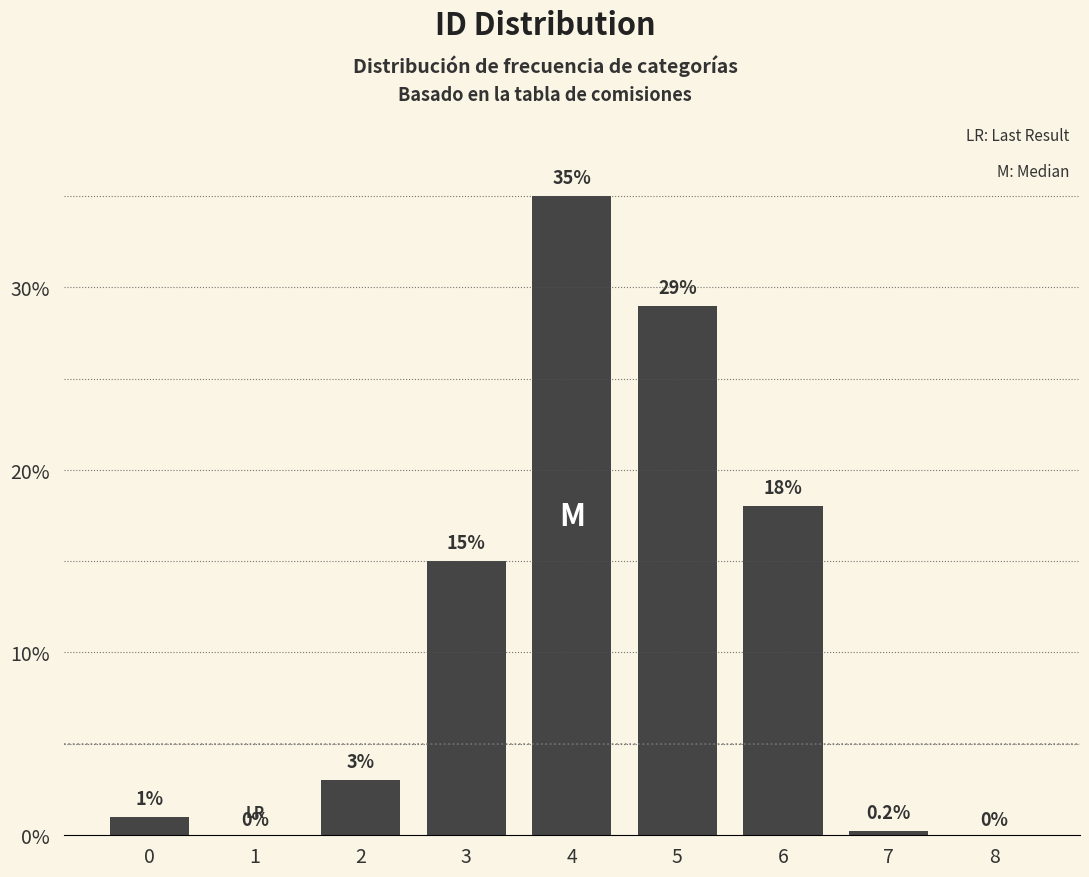

Reading left to right, what are all the values shown in this chart?

0=1.0	1=0.0	2=3.0	3=15.0	4=35.0	5=29.0	6=18.0	7=0.2	8=0.0